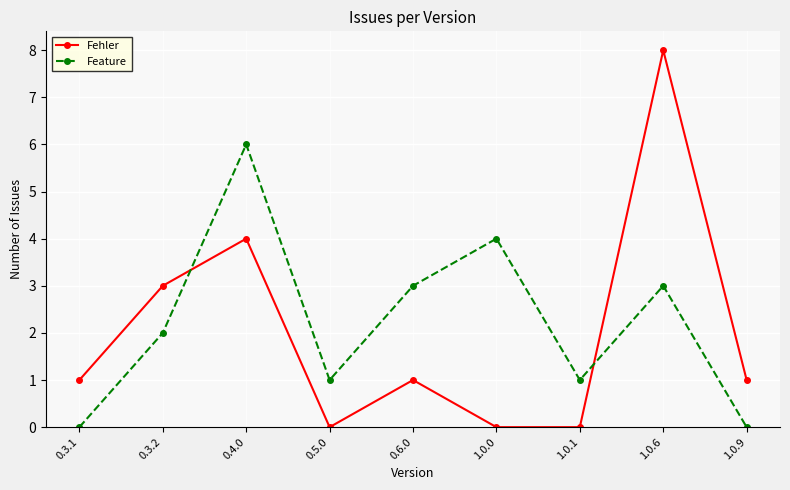

How many interior local peaks does the Feature series have?

3